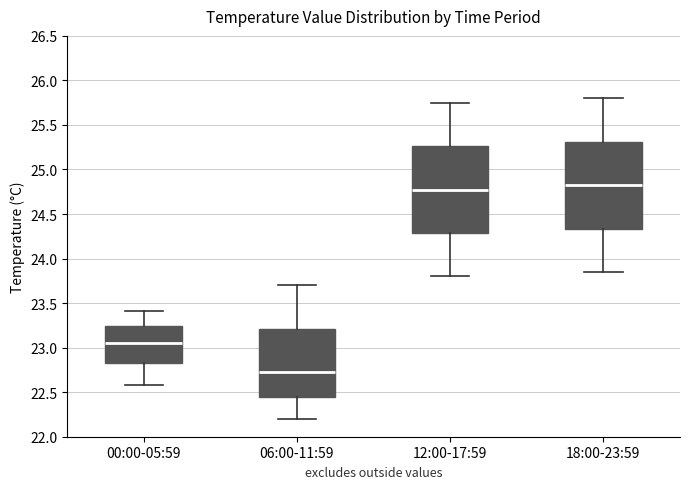

Which box has the highest median line?

18:00-23:59